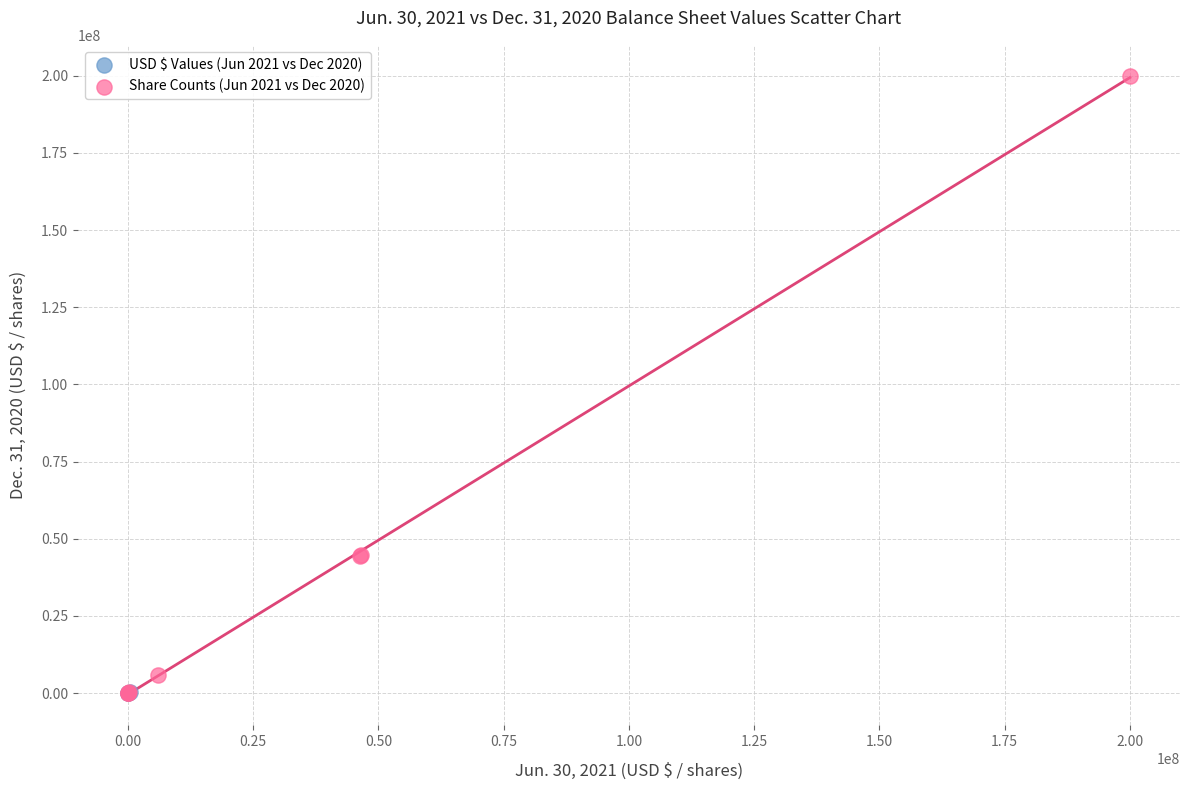

Which series contains the highest Y value?

Share Counts (Jun 2021 vs Dec 2020)